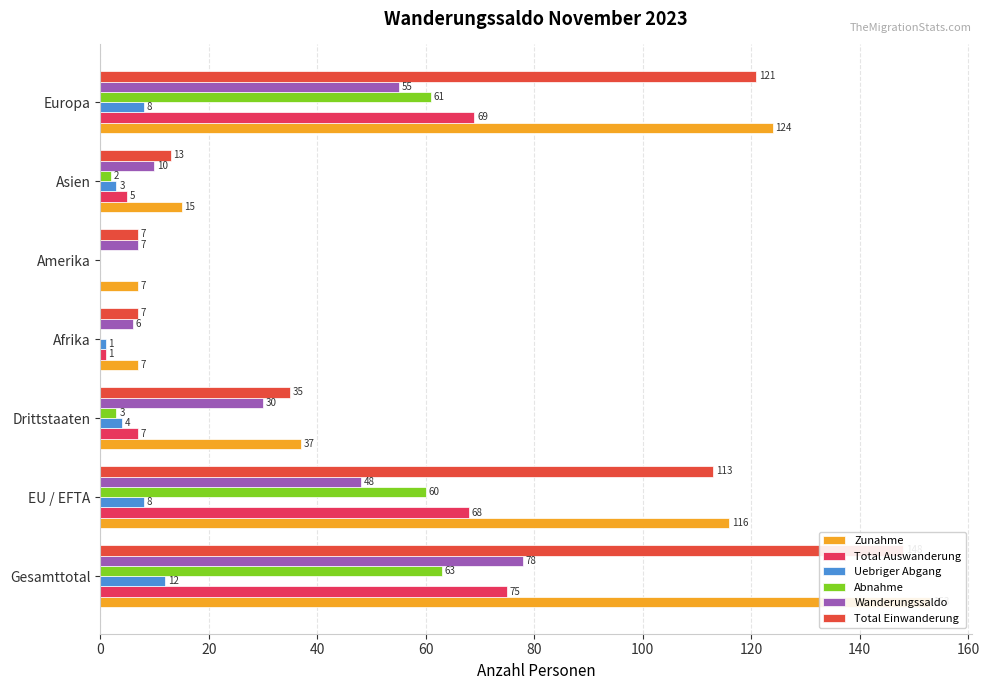

How many bars are there in each group?

6